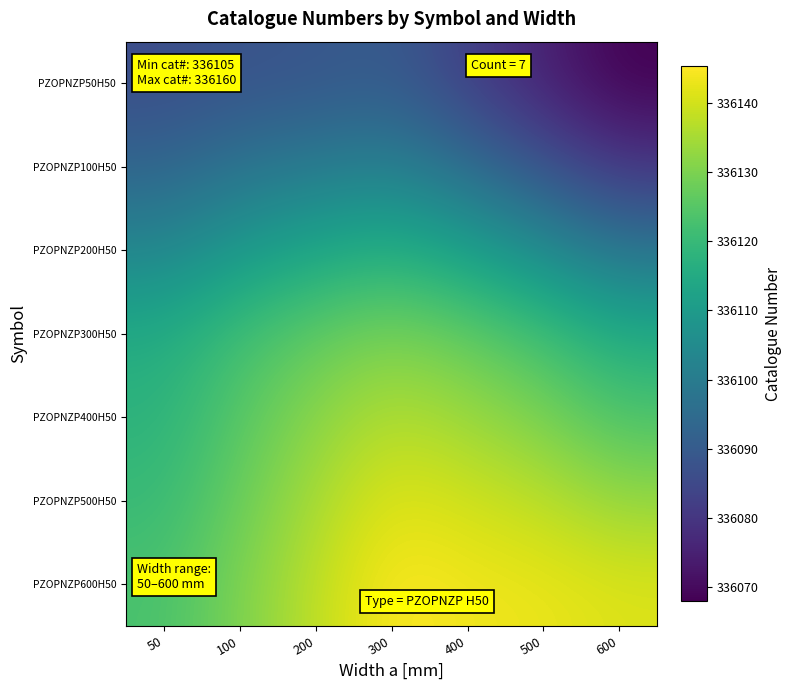

Reading right to left, extract all data points from this chart.

PZOPNZP50H50: 600=336068.0	500=336075.2	400=336082.7	300=336090.3	200=336088.6	100=336087.9	50=336086.1
PZOPNZP100H50: 600=336080.2	500=336087.7	400=336095.3	300=336101.8	200=336099.7	100=336097.4	50=336092.9
PZOPNZP200H50: 600=336097.7	500=336105.3	400=336111.8	300=336116.6	200=336113.7	100=336109.7	50=336103.6
PZOPNZP300H50: 600=336115.3	500=336121.8	400=336126.6	300=336130.0	200=336126.6	100=336121.8	50=336115.3
PZOPNZP400H50: 600=336123.6	500=336129.7	400=336133.7	300=336136.6	200=336131.8	100=336125.3	50=336117.7
PZOPNZP500H50: 600=336132.9	500=336137.4	400=336139.7	300=336141.8	200=336135.3	100=336127.7	50=336120.2
PZOPNZP600H50: 600=336141.1	500=336142.9	400=336143.6	300=336145.3	200=336137.7	100=336130.2	50=336123.0